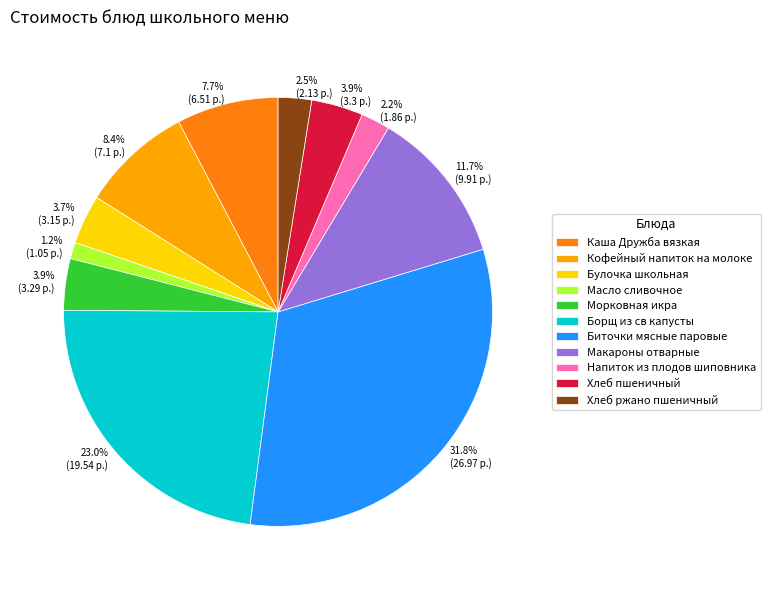

Is Морковная икра the majority of the pie?

No